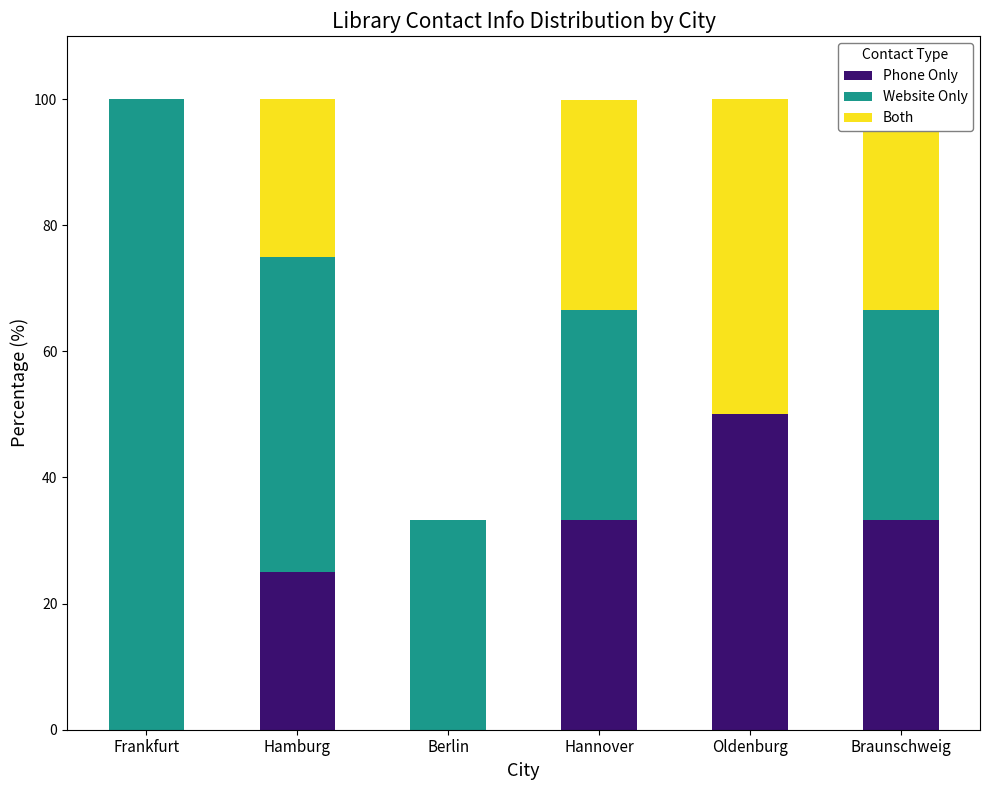

What is the sum of the Phone Only values at Hannover and Braunschweig?

66.6